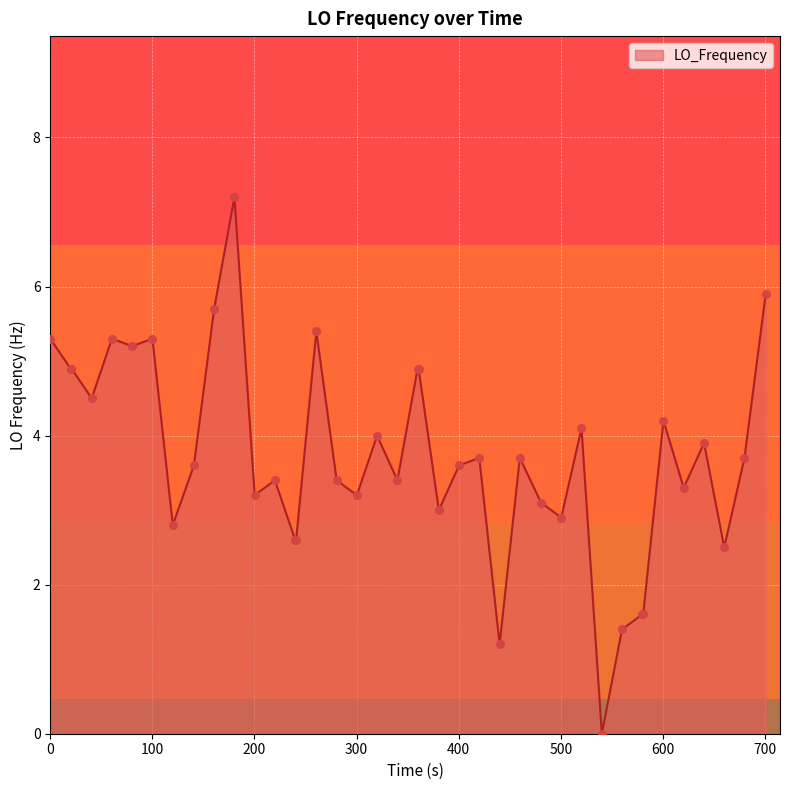

What is the greatest value displayed?

7.2